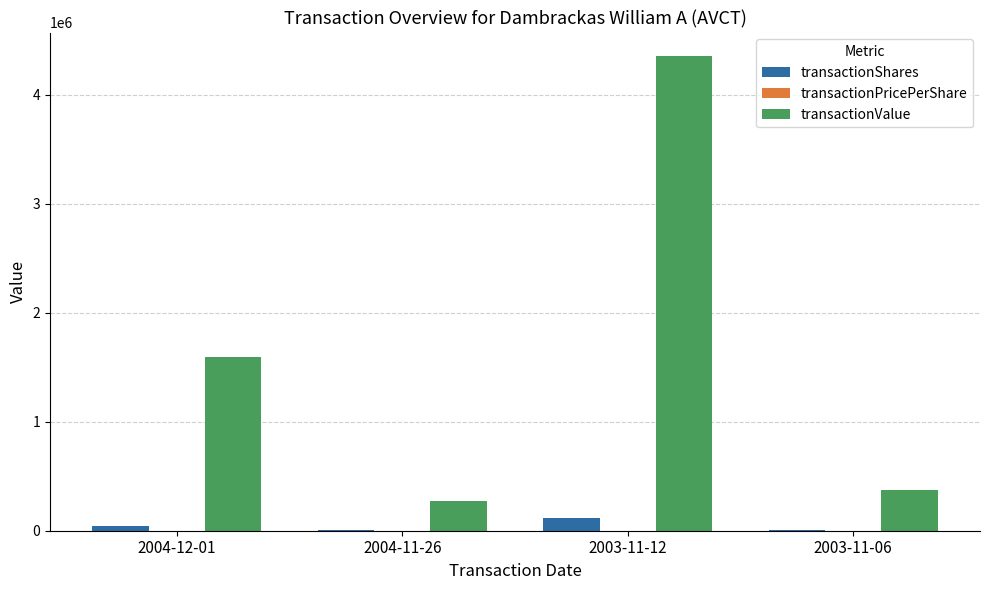

Is it true that transactionValue equals 375106.0 at 2003-11-06?

True